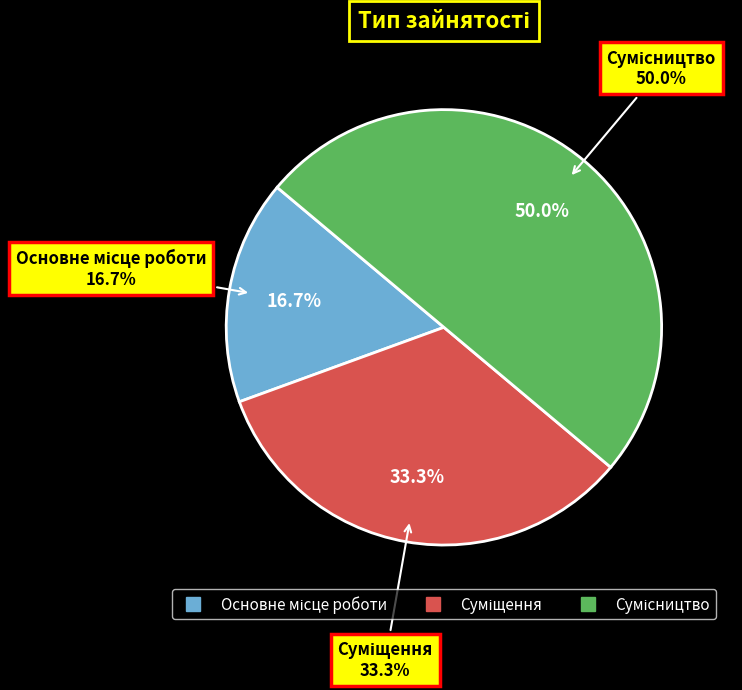

To the nearest percent, what is the difference between the largest and smallest slice percentages?

33%